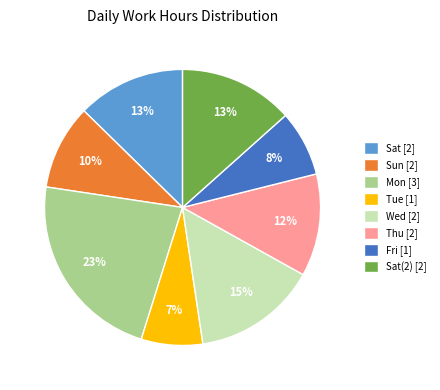

Between Sat [2] and Thu [2], which is larger?

Sat [2]